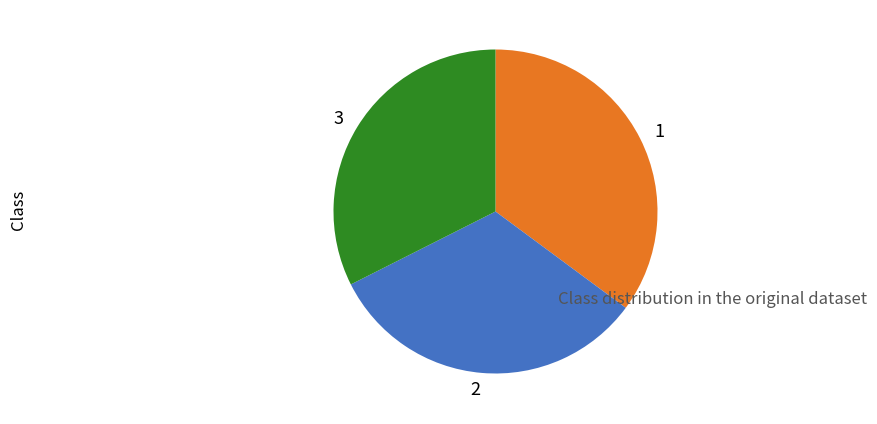

Do 3 and 1 together represent more than half of the pie?

Yes